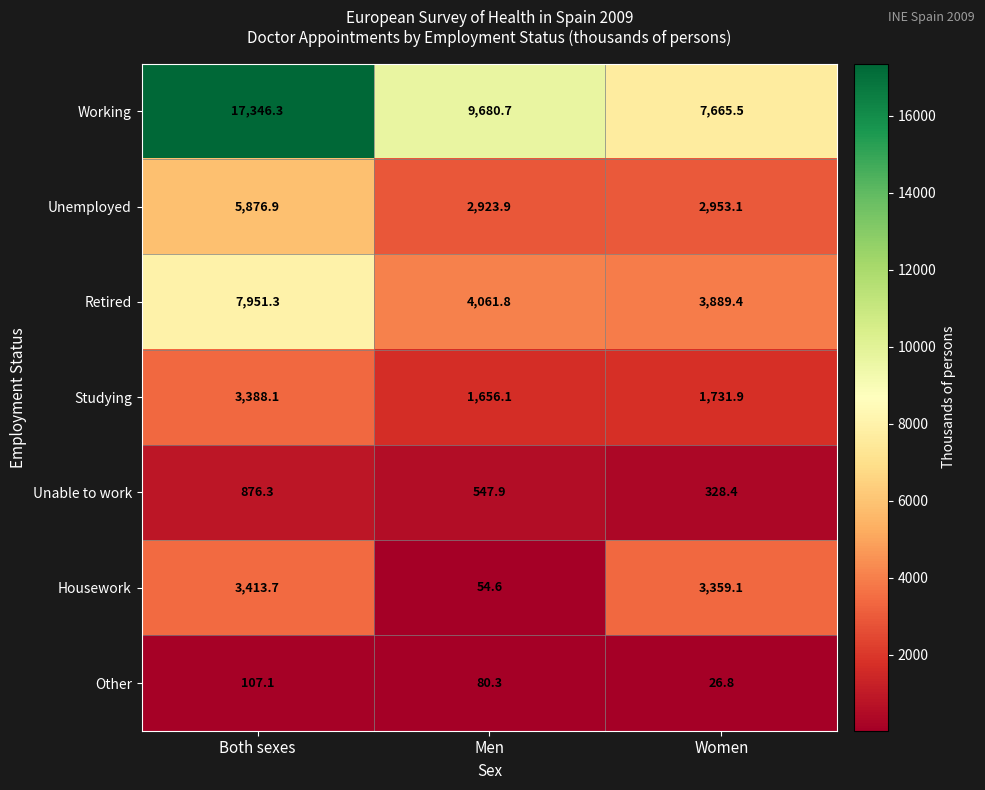

True or false: Other has a value of 29.1 at Men.

False